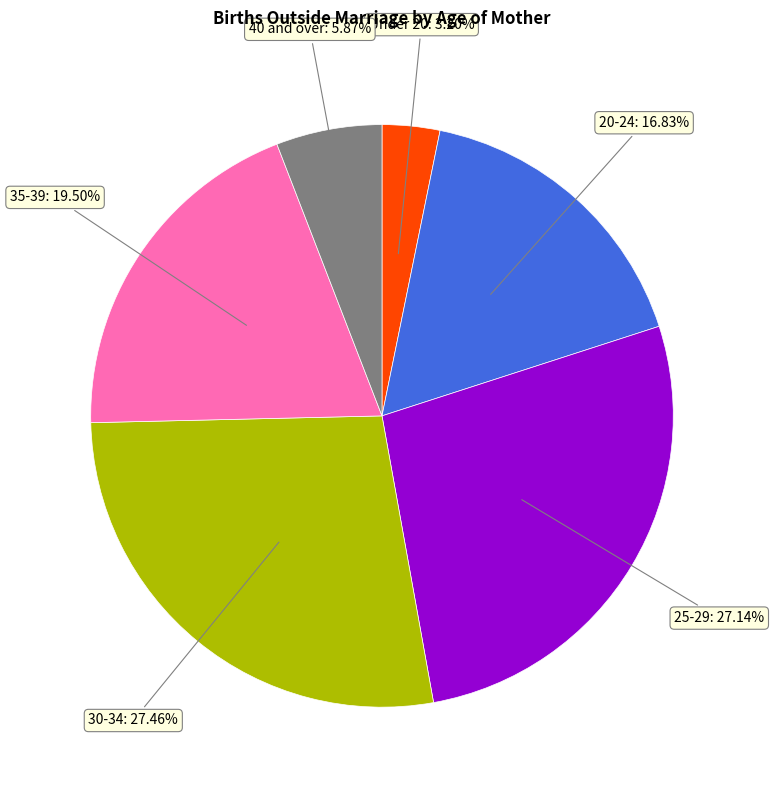

Is there a majority slice in this chart?

No